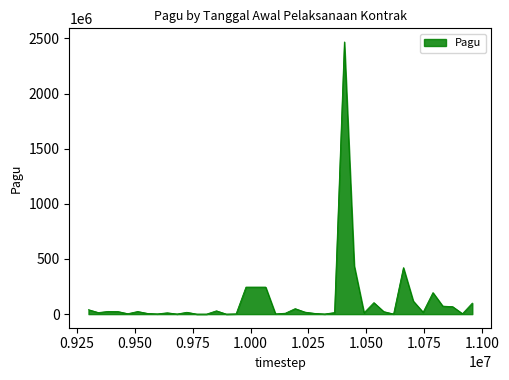

What is the difference between the maximum and minimum values?

2467327613